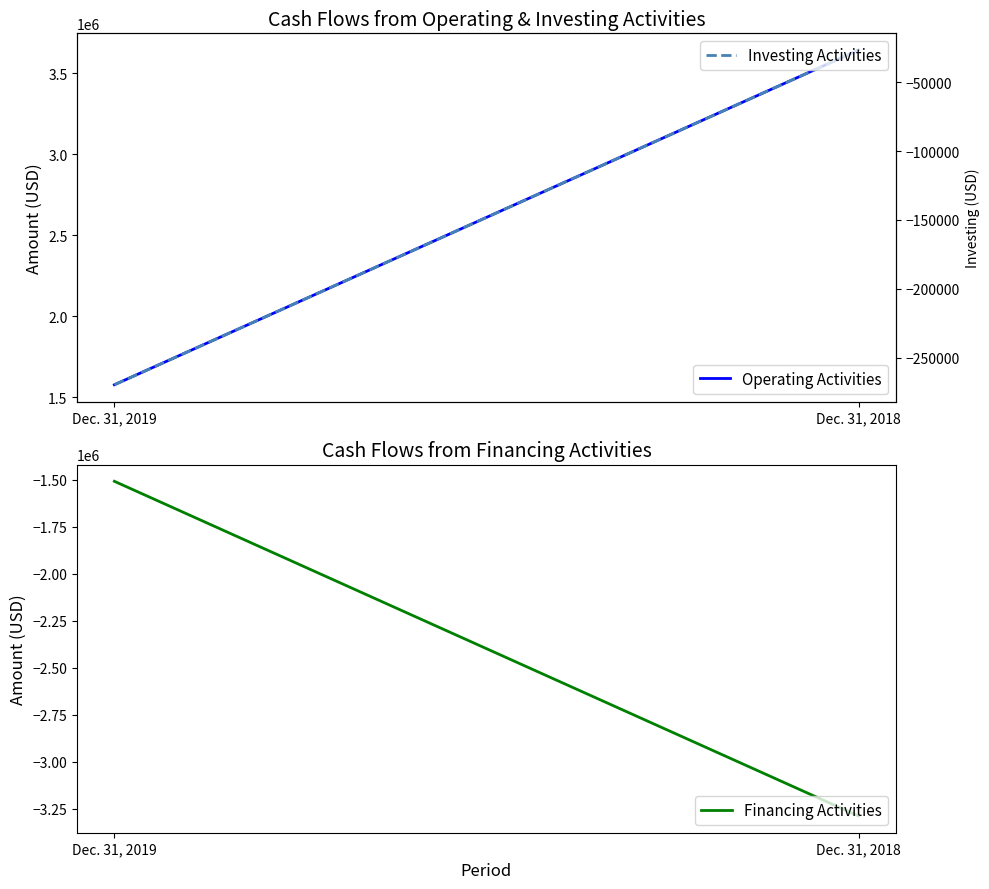

Reading right to left, transcribe all the data shown in this chart.

Operating Activities: 3641738	1577164
Financing Activities: -3288084	-1509014
Investing Activities: -26681	-269705